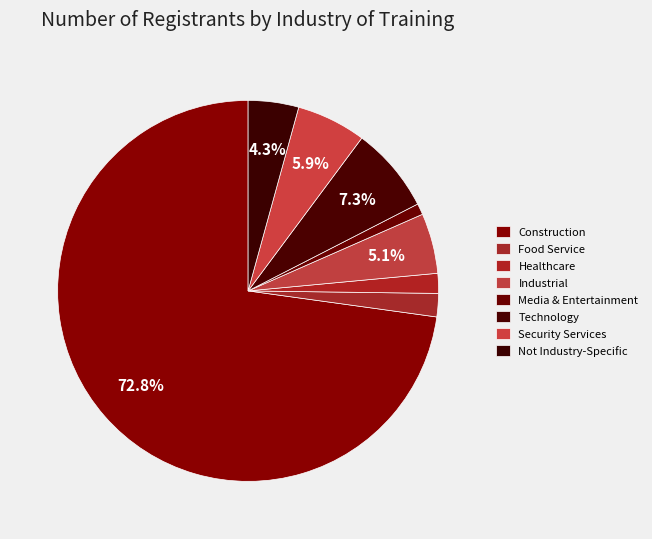

To the nearest percent, what portion does Not Industry-Specific represent?

4%